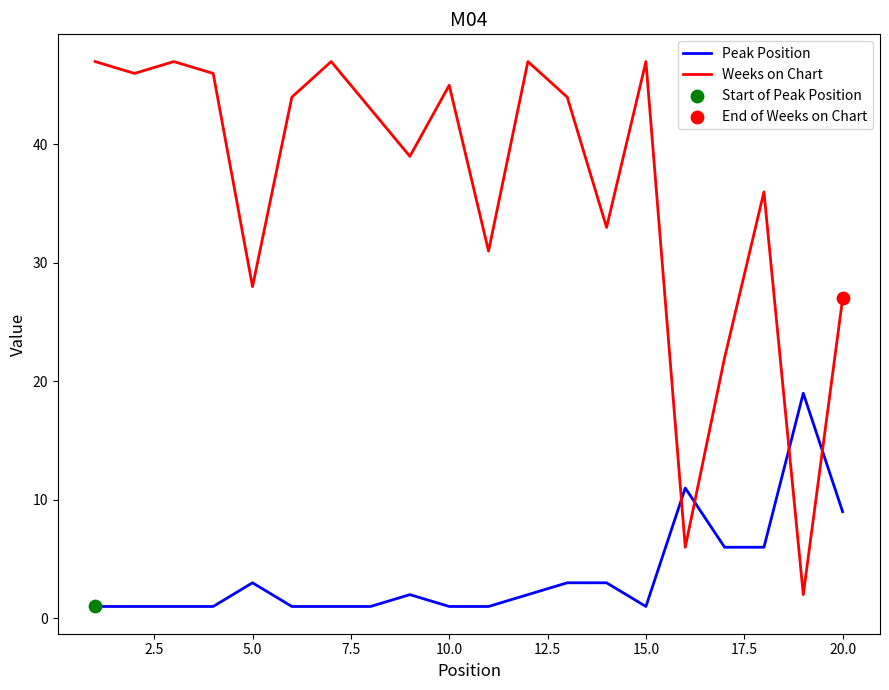

Rank the series by their average value, from highest to lowest.

Weeks on Chart, Peak Position